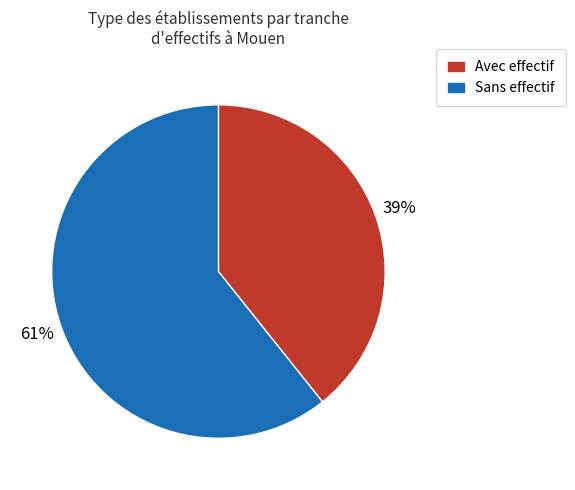

What is the ratio of the value at Avec effectif to the value at Sans effectif?

0.6